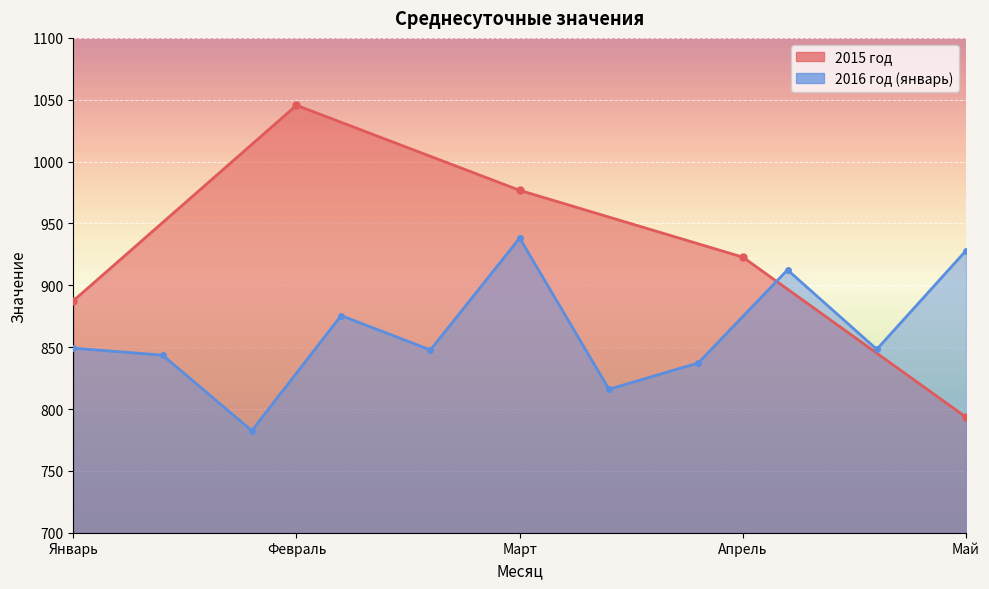

What is the value of the 1st point from the left?

887.5